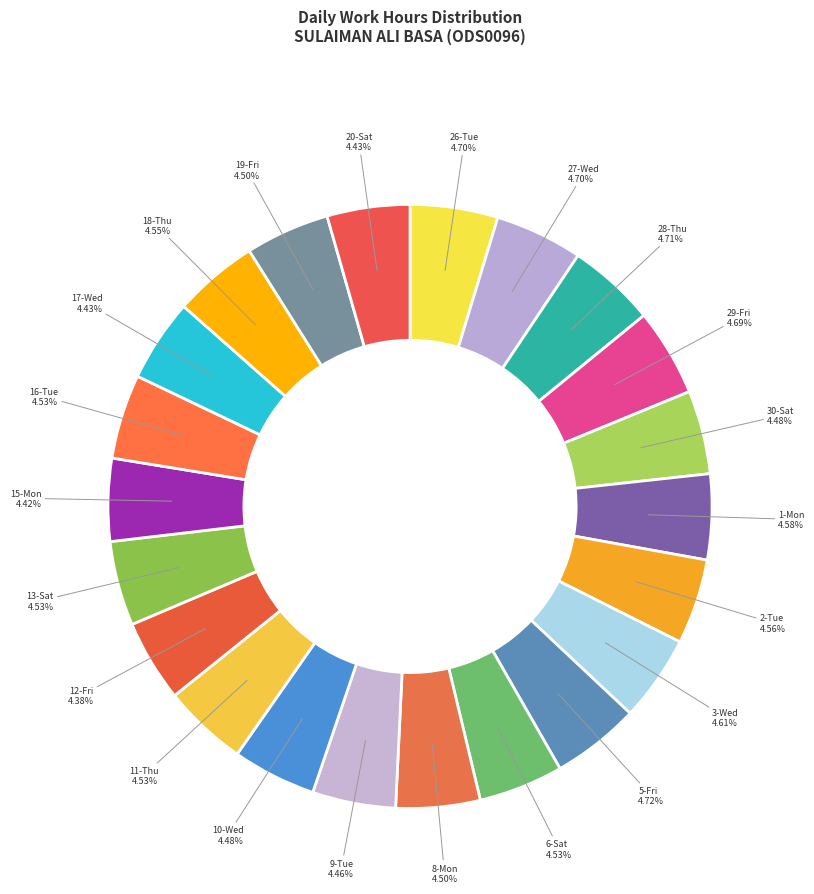

Is there a majority slice in this chart?

No